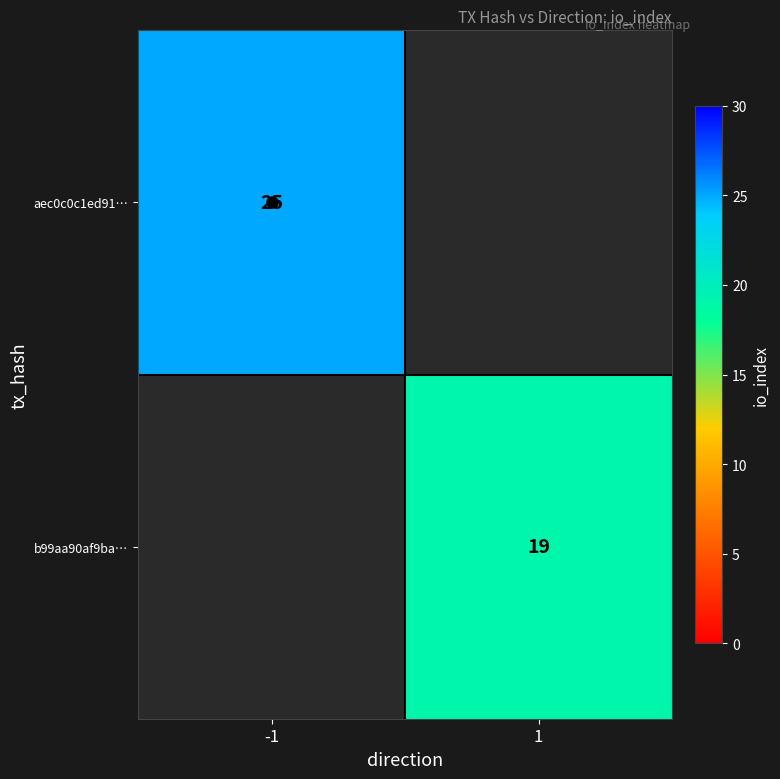

Is it true that b99aa90af9ba… equals 6 at 1?

False